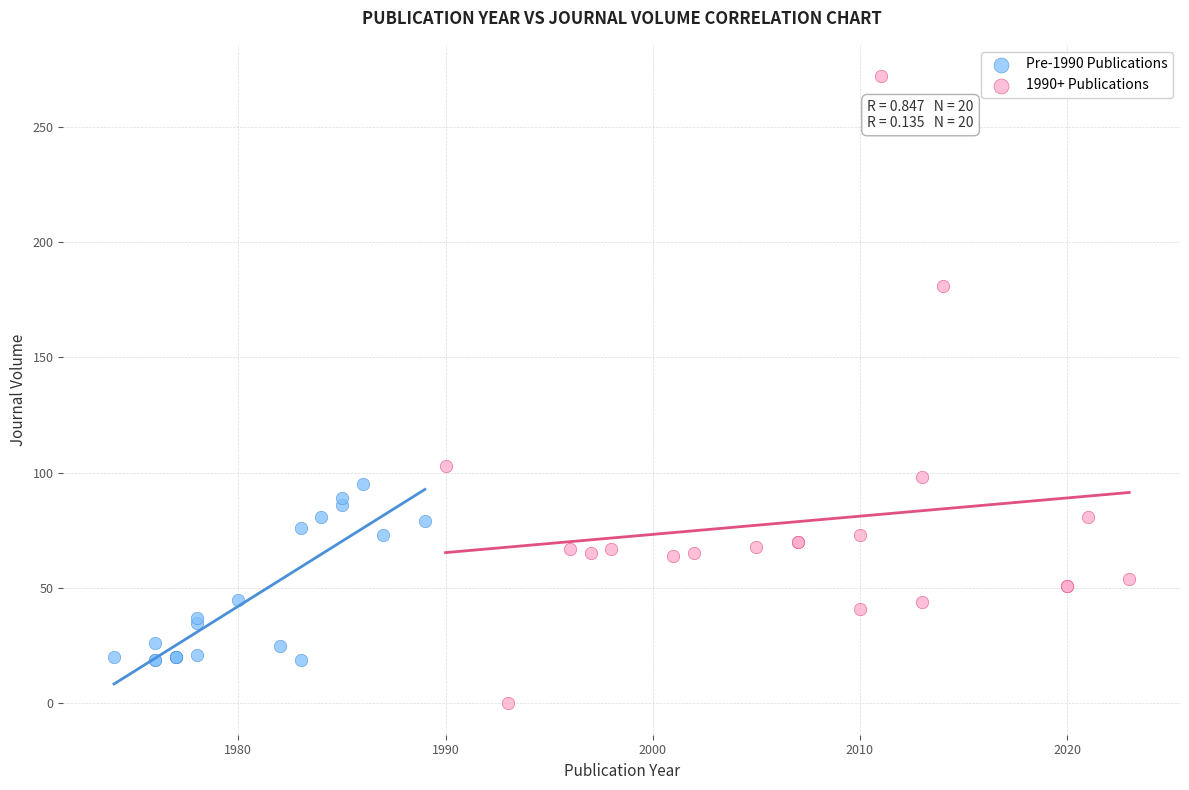

Which series has the largest Y range (max minus min)?

1990+ Publications